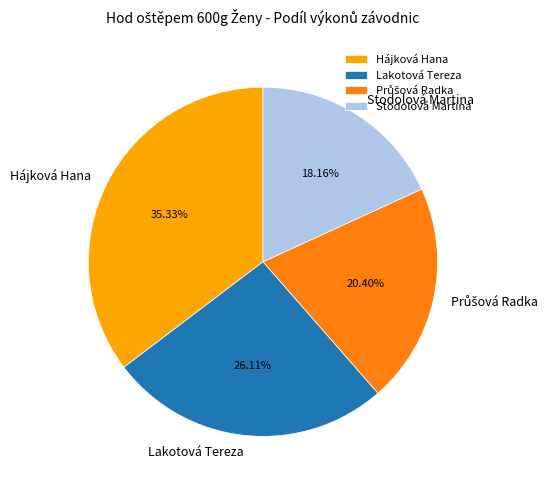

Which category has the smallest portion of the pie?

Stodolová Martina